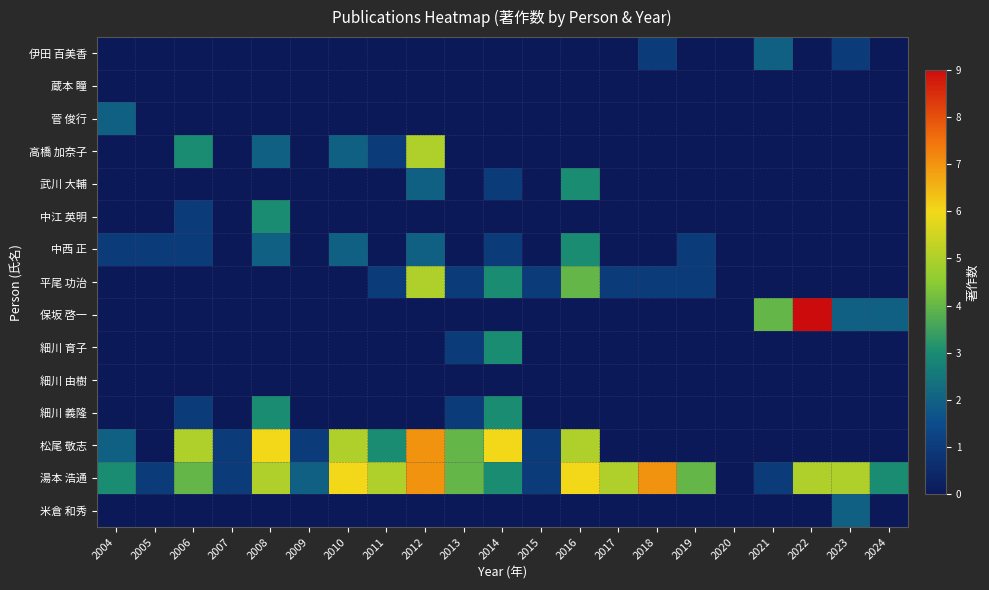

At how many categories does at least one series exceed 2?

16